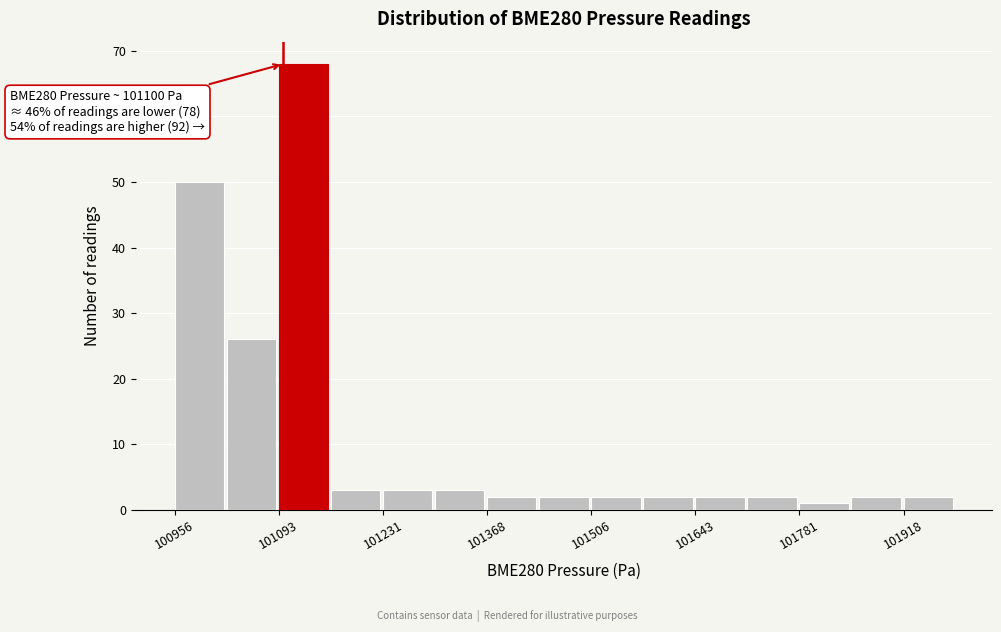

Around what value on the x-axis is the tallest bar? Give the approximate position of its centre, as read against the axis.

101120